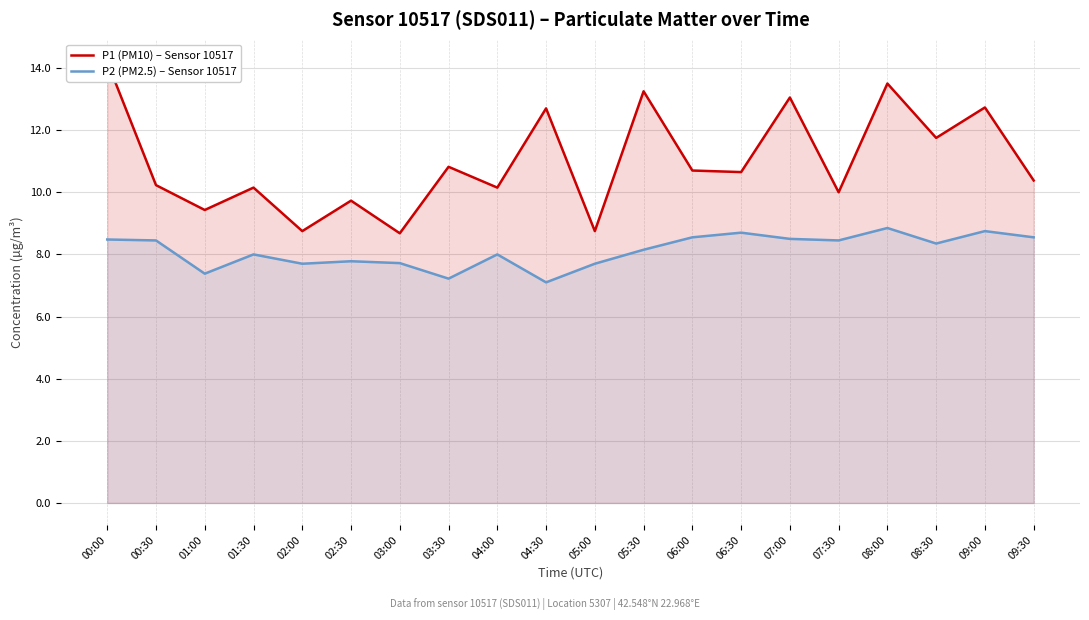

What is the spread (max minus min) of values at 09:30?

1.8